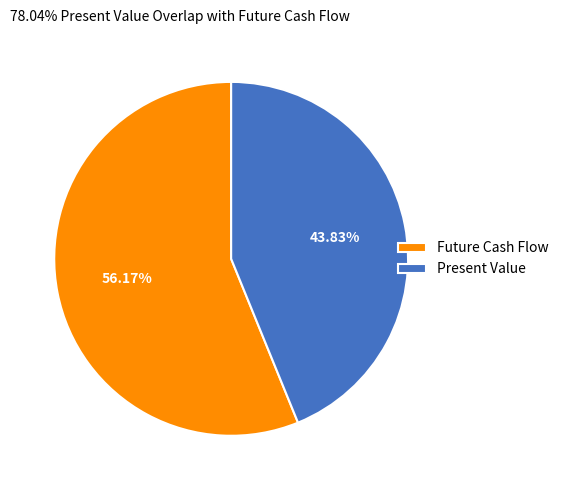

Is it true that Present Value is 44% of the pie?

True